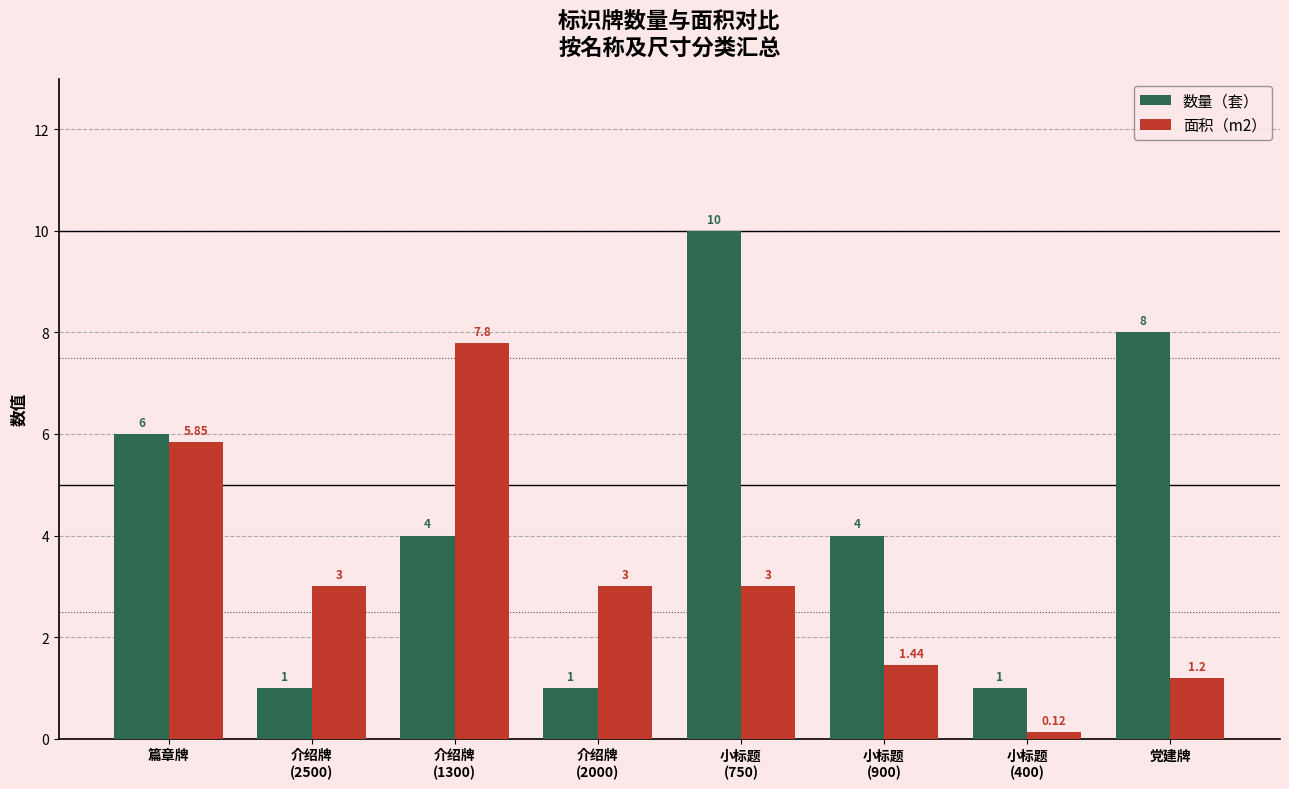

How many bars are there in total?

16